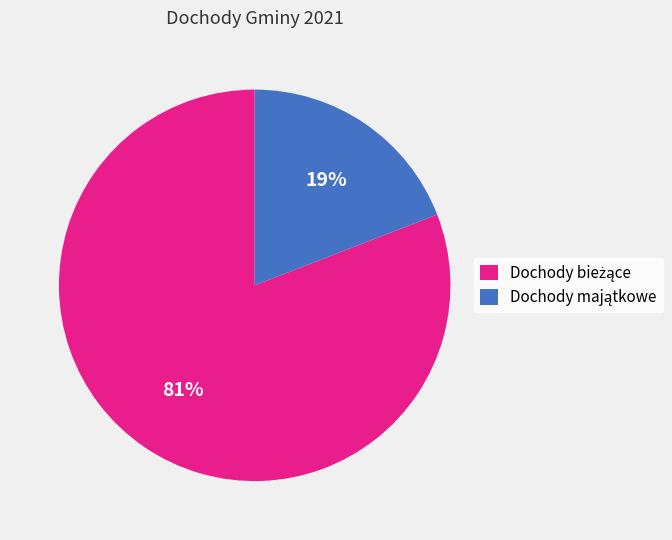

Is there a majority slice in this chart?

Yes